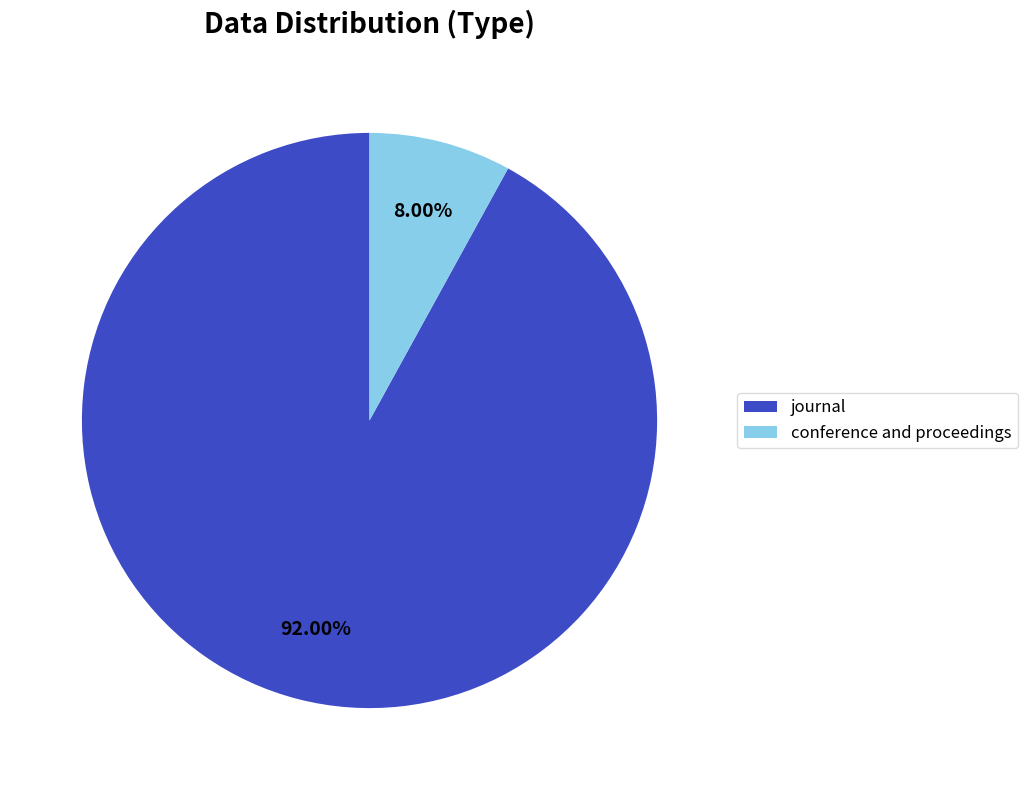

Approximately how many times larger is the value at conference and proceedings compared to journal?

0.1